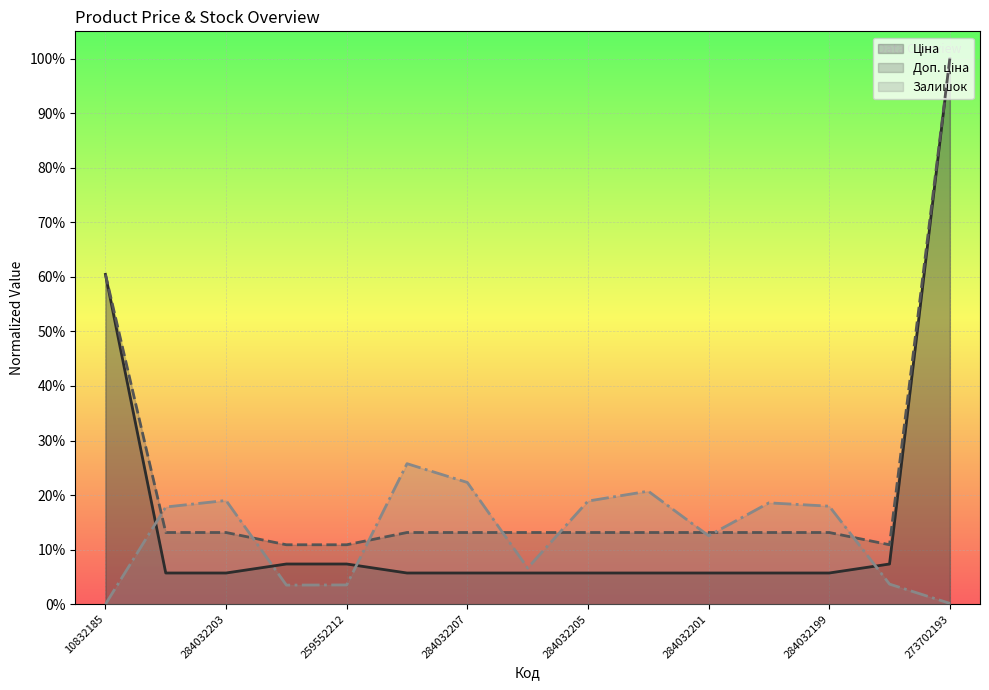

Reading left to right, extract all data points from this chart.

Ціна: 10832185=0.6	284032204=0.1	284032203=0.1	259552213=0.1	259552212=0.1	284032208=0.1	284032207=0.1	284032206=0.1	284032205=0.1	284032202=0.1	284032201=0.1	284032200=0.1	284032199=0.1	259552189=0.1	273702193=1.0
Доп. ціна: 10832185=0.6	284032204=0.1	284032203=0.1	259552213=0.1	259552212=0.1	284032208=0.1	284032207=0.1	284032206=0.1	284032205=0.1	284032202=0.1	284032201=0.1	284032200=0.1	284032199=0.1	259552189=0.1	273702193=1.0
Залишок: 10832185=0.0	284032204=0.2	284032203=0.2	259552213=0.0	259552212=0.0	284032208=0.3	284032207=0.2	284032206=0.1	284032205=0.2	284032202=0.2	284032201=0.1	284032200=0.2	284032199=0.2	259552189=0.0	273702193=0.0